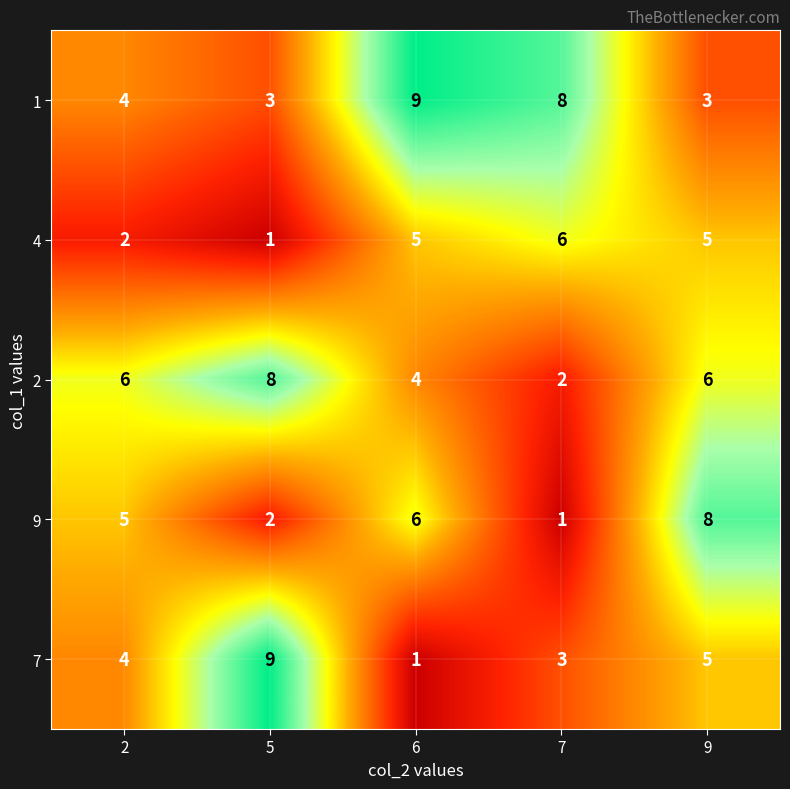

What is the sum of all 1 values?

27